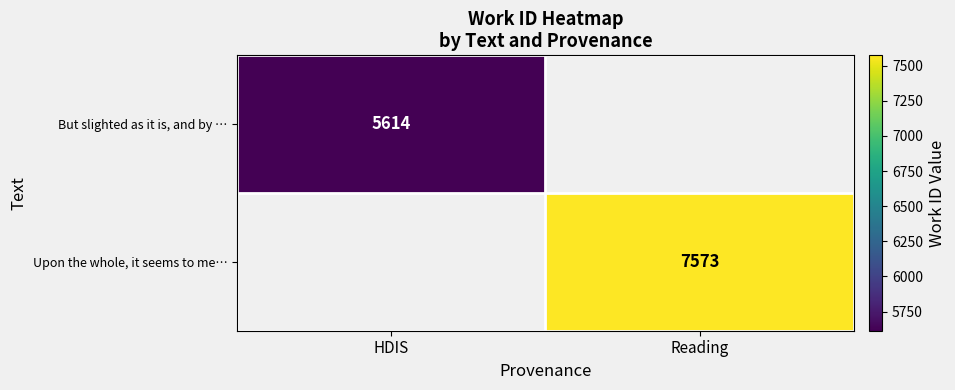

Count the number of data series in this chart.

2